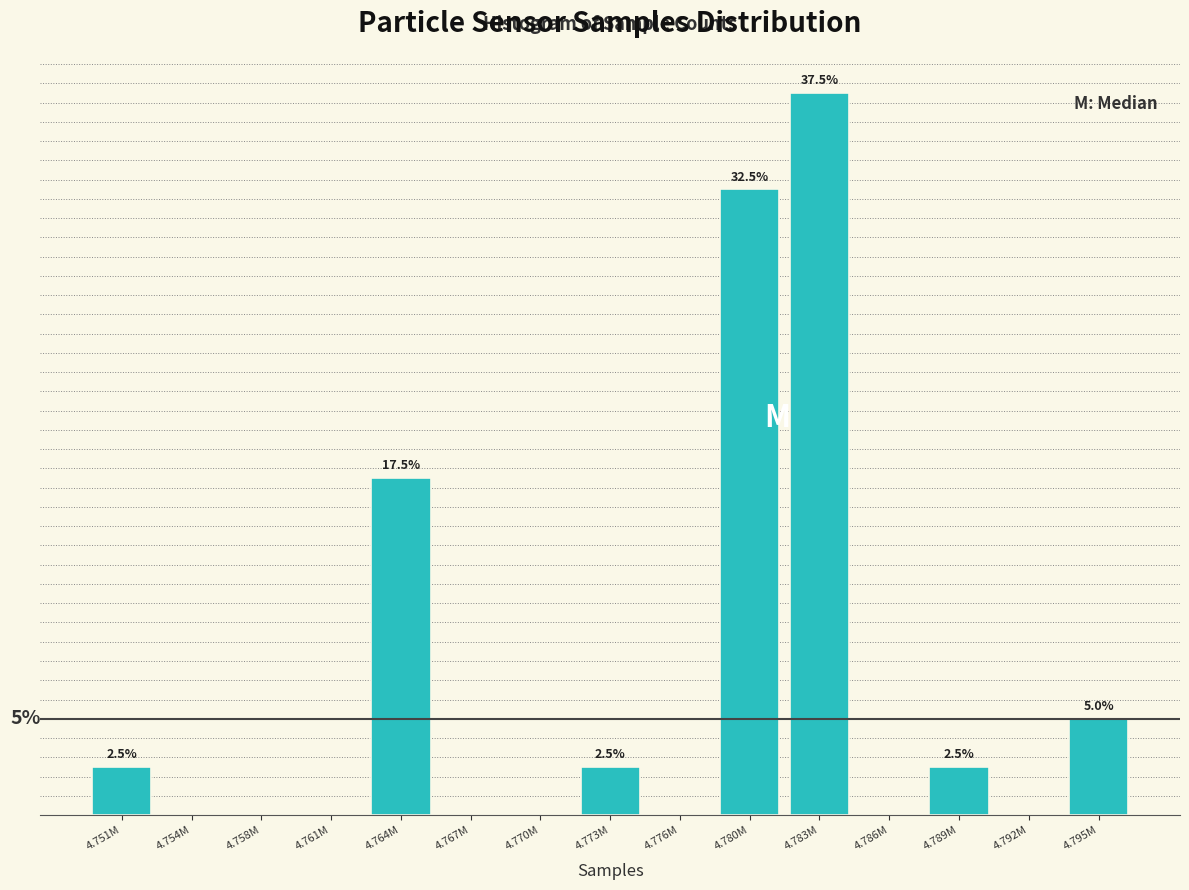

Which has a higher value, 4.783M or 4.773M?

4.783M